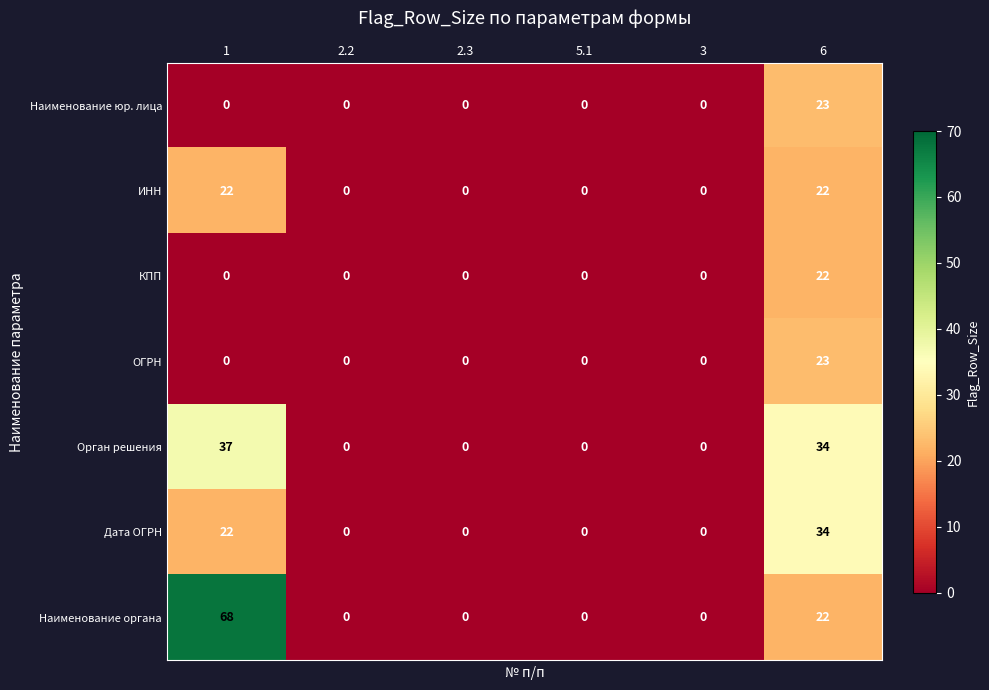

Which series has the widest spread of values?

Наименование органа